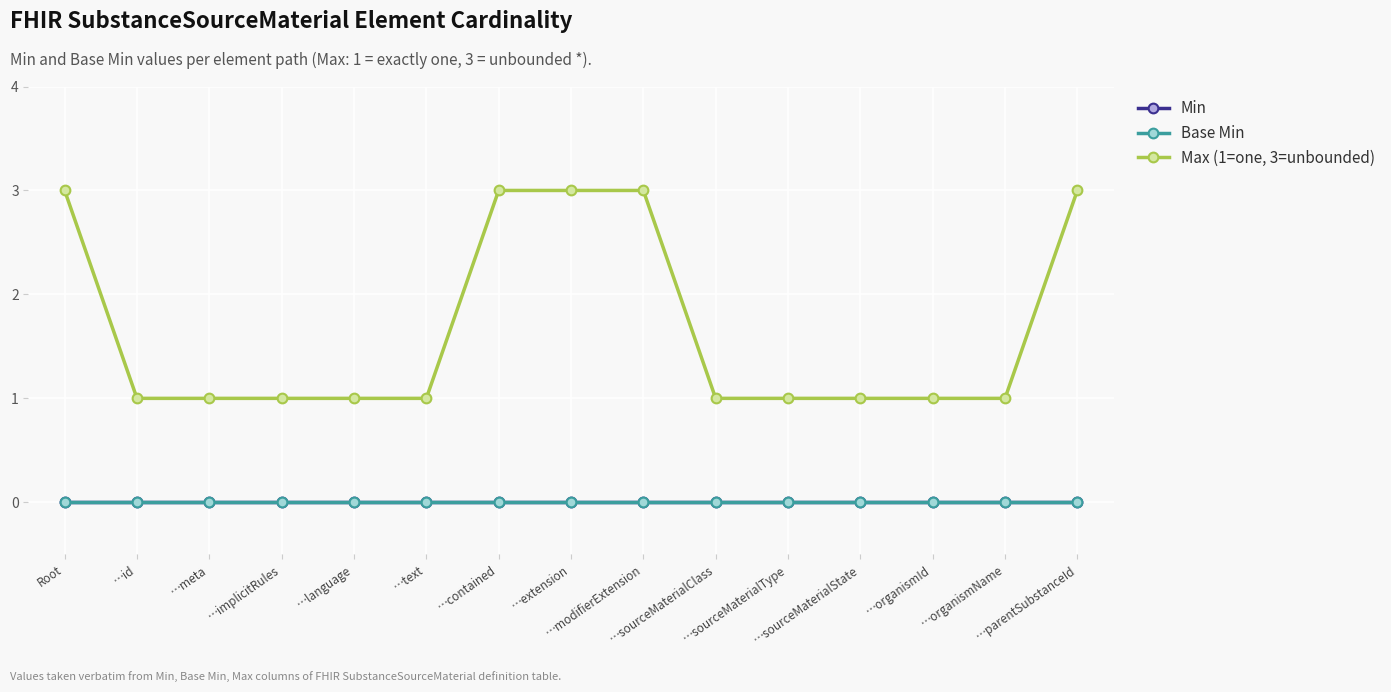

Which series has the largest total across all categories?

Max (1=one, 3=unbounded)